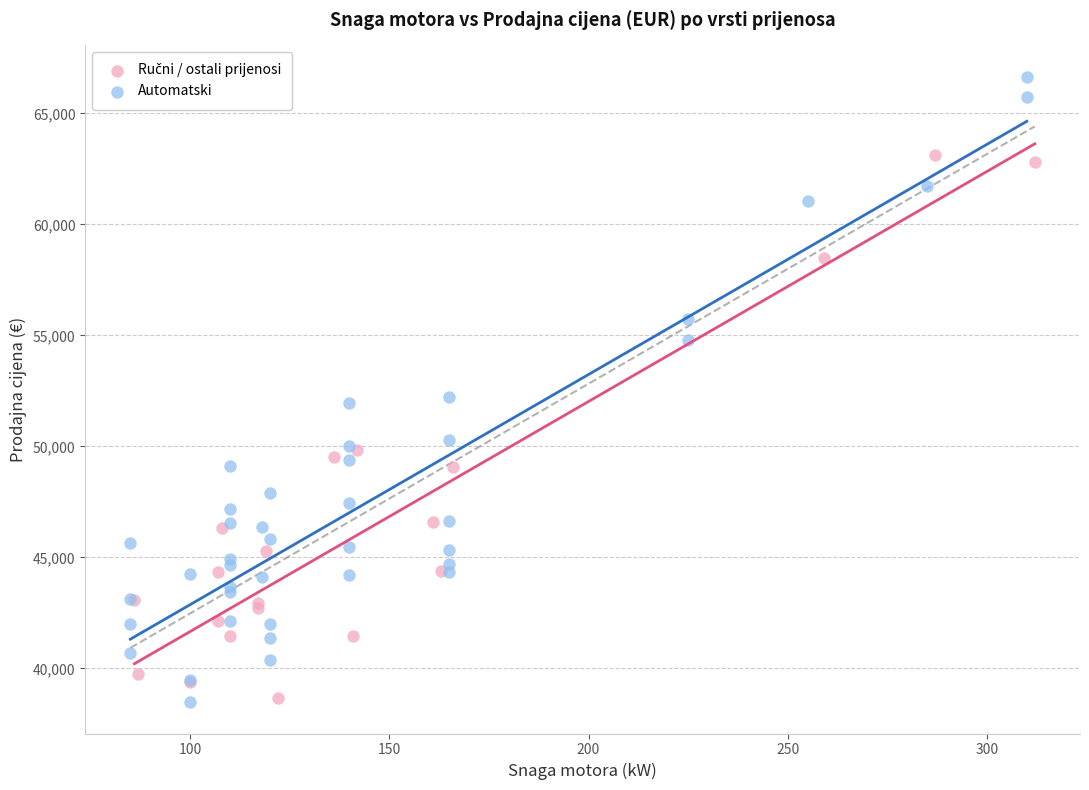

Which series has the widest spread of Y values?

Automatski